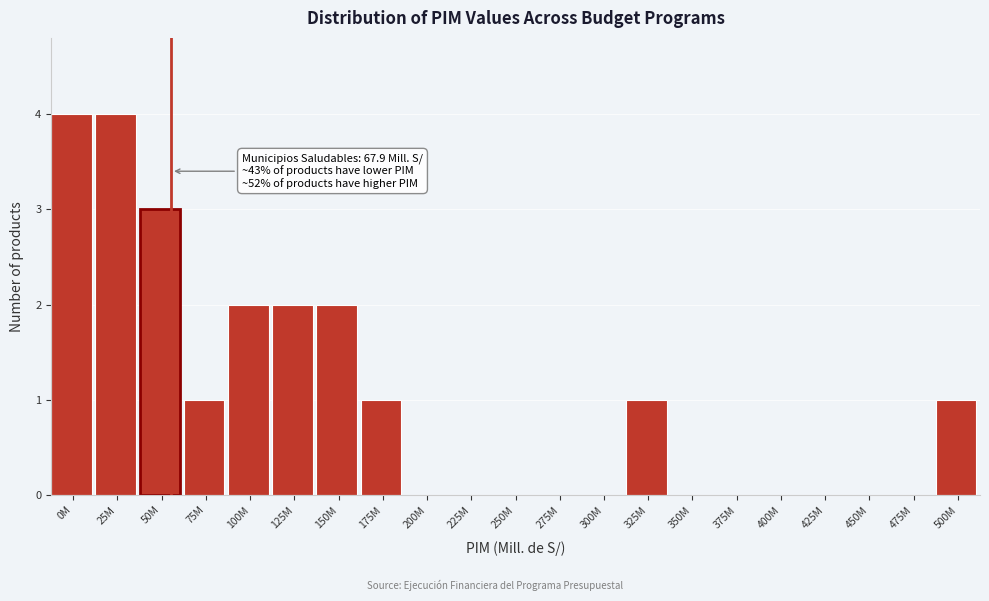

Reading left to right, what are all the values shown in this chart?

0M=4	25M=4	50M=3	75M=1	100M=2	125M=2	150M=2	175M=1	200M=0	225M=0	250M=0	275M=0	300M=0	325M=1	350M=0	375M=0	400M=0	425M=0	450M=0	475M=0	500M=1